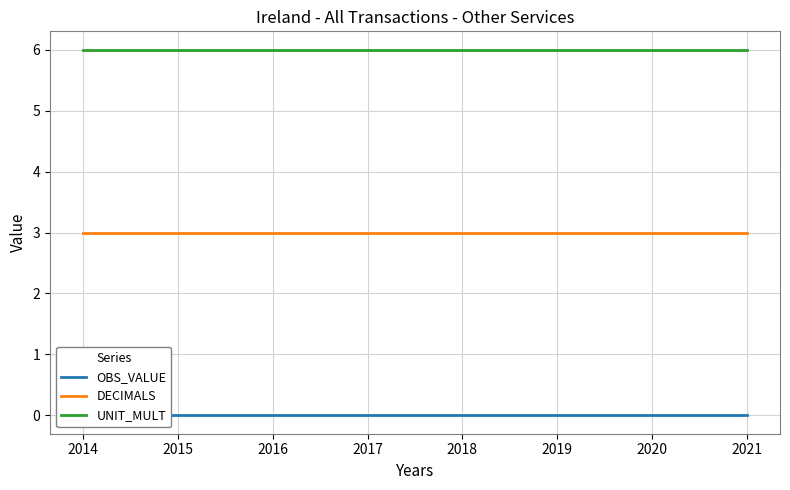

What is the average value of the UNIT_MULT series?

6